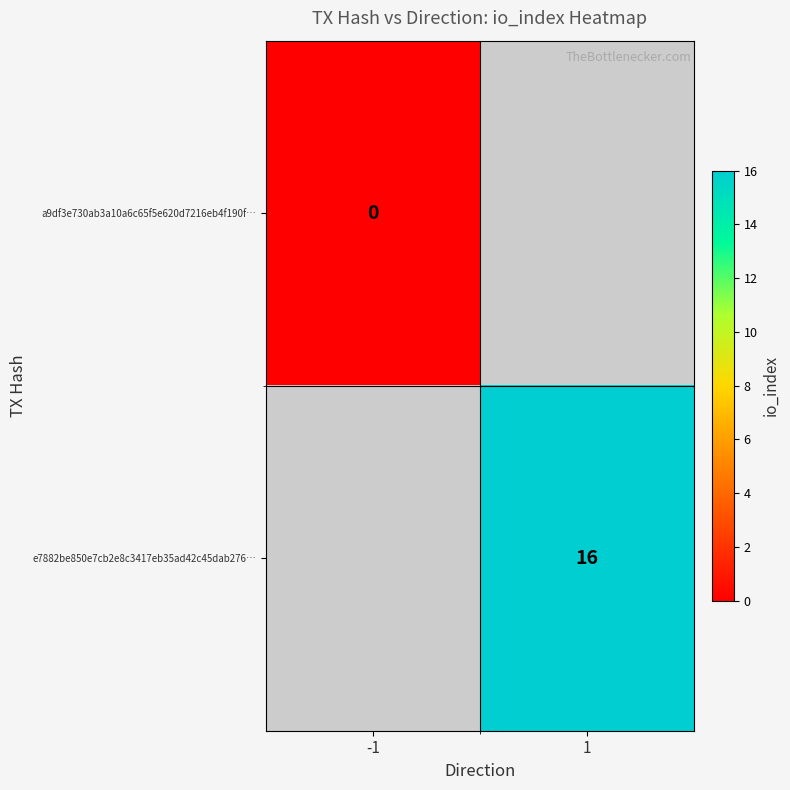

At how many categories does at least one series exceed 13?

1